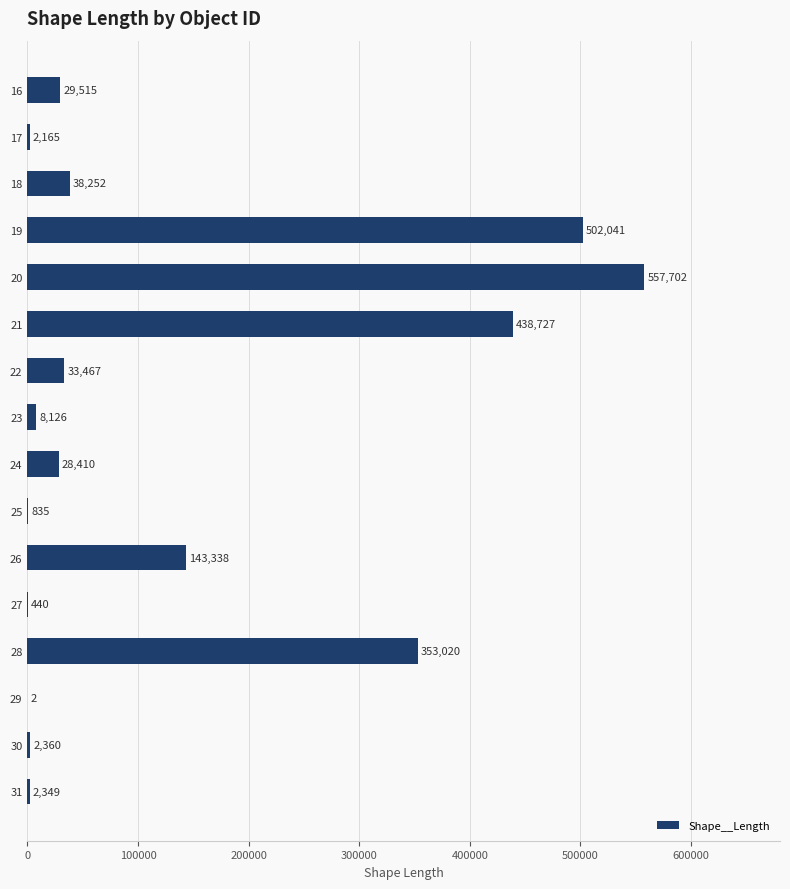

What is the sum of all values?

2140748.6